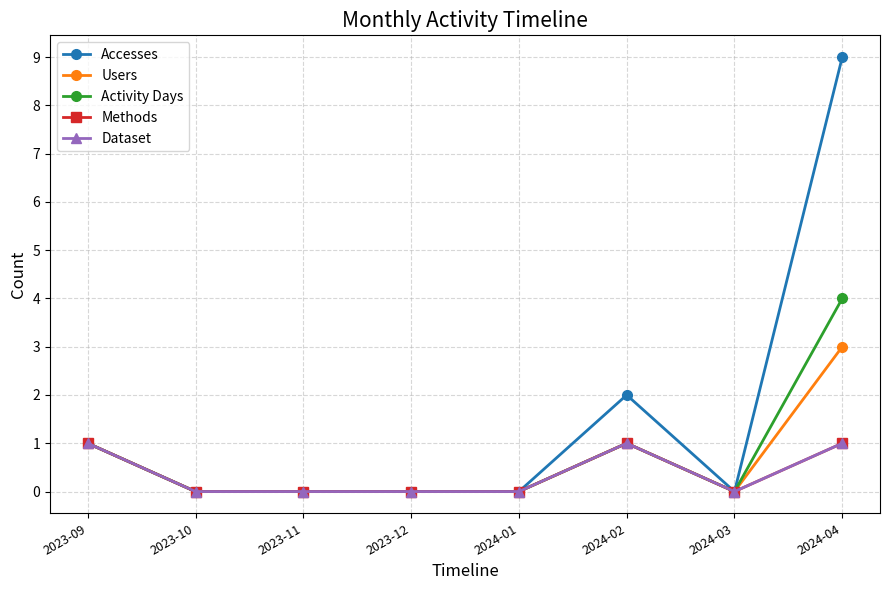

What is the difference between the second highest and second lowest values in the Methods series?

1